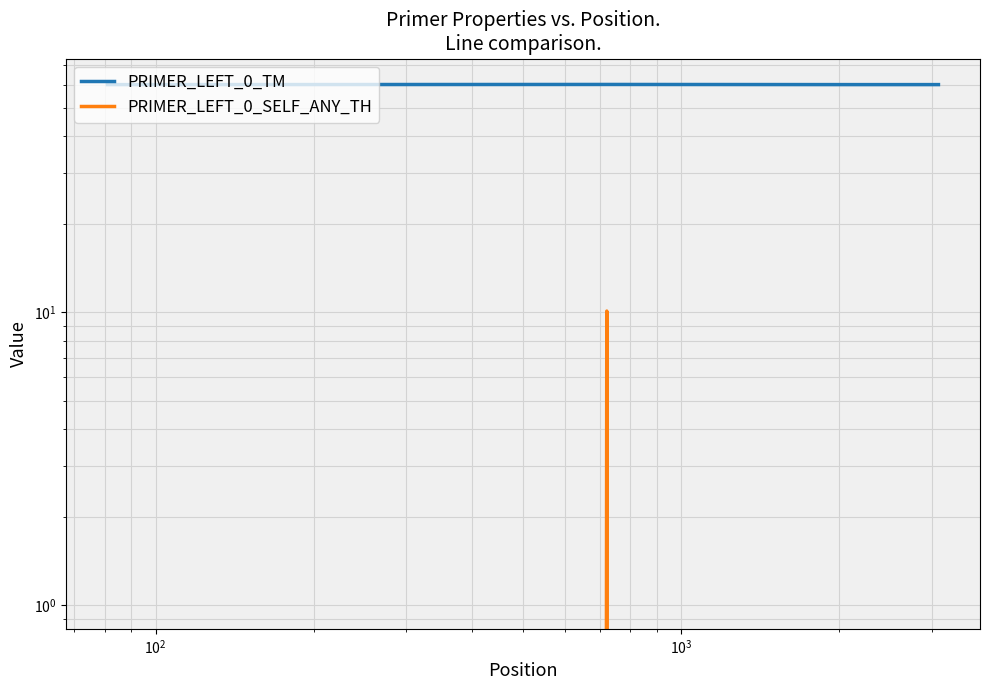

Does the chart display data point markers on the line(s)?

No